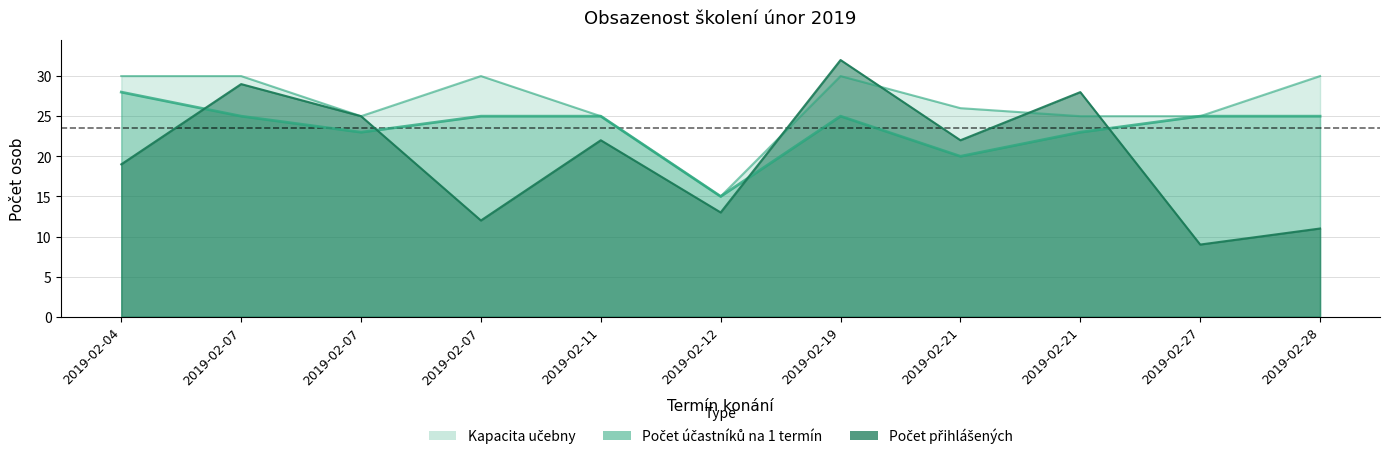

What is the difference between the Počet přihlášených values at 2019-02-07 and 2019-02-21?

16